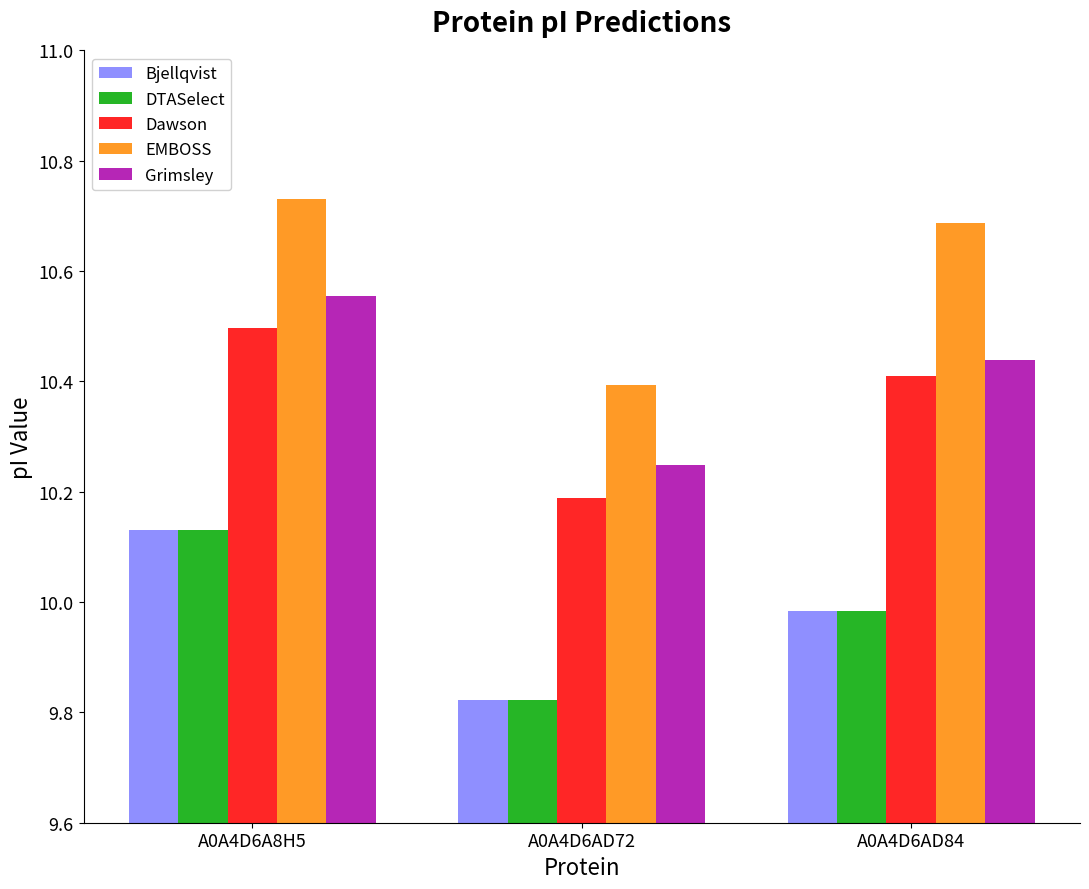

How many bars are there in each group?

5